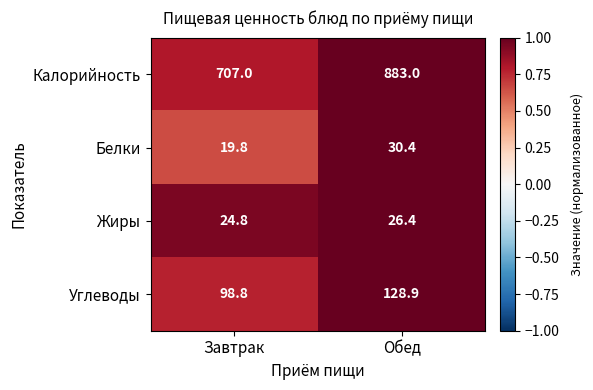

Which category has the lowest value in the Калорийность series?

Завтрак